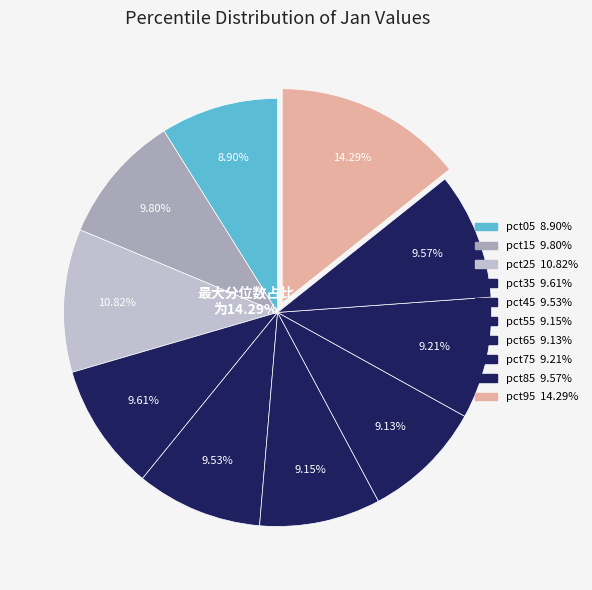

Combined, what portion of the pie is pct65 and pct95?

23.4%